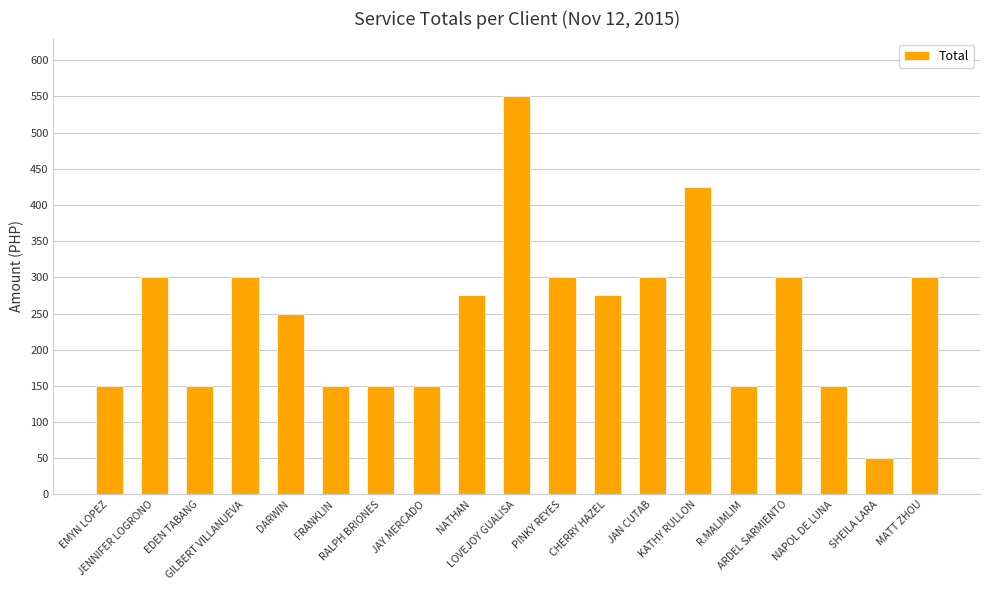

Count the number of data series in this chart.

1